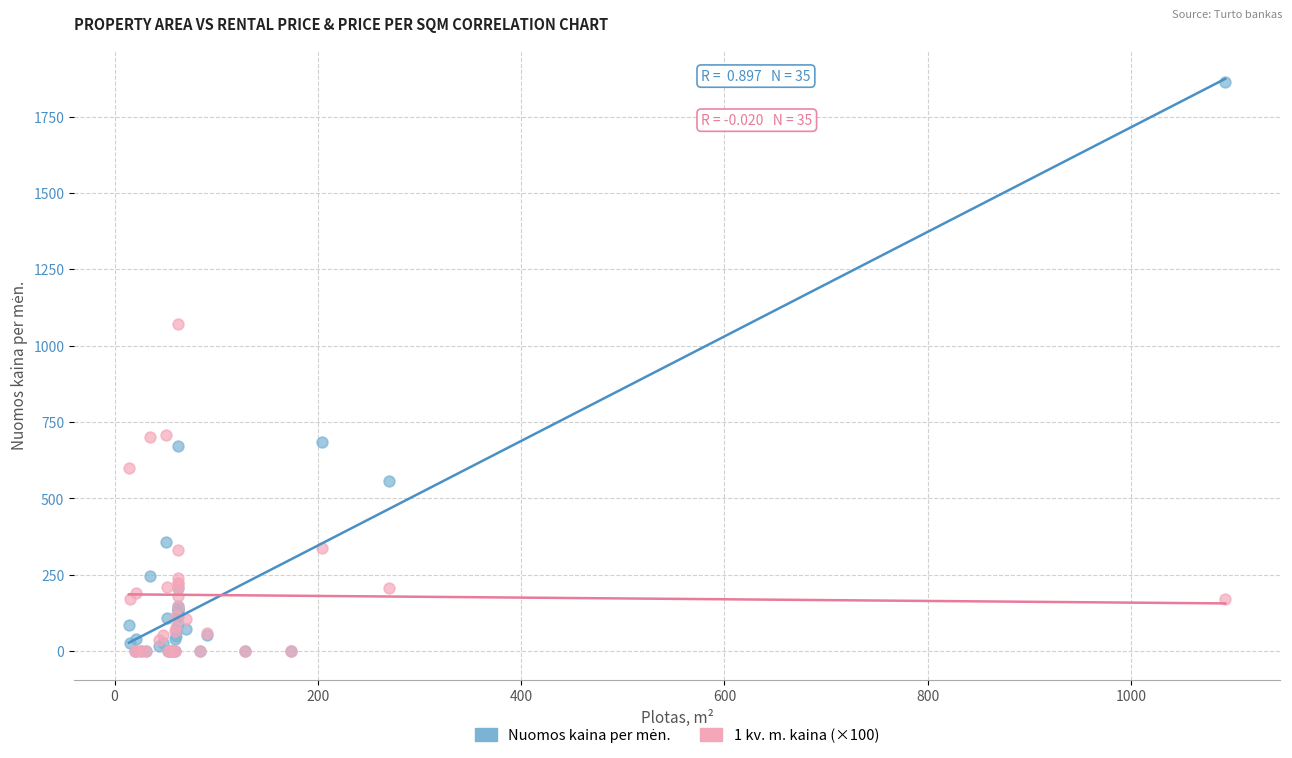

Across all series, what Y value is closest to 930?

1072.0